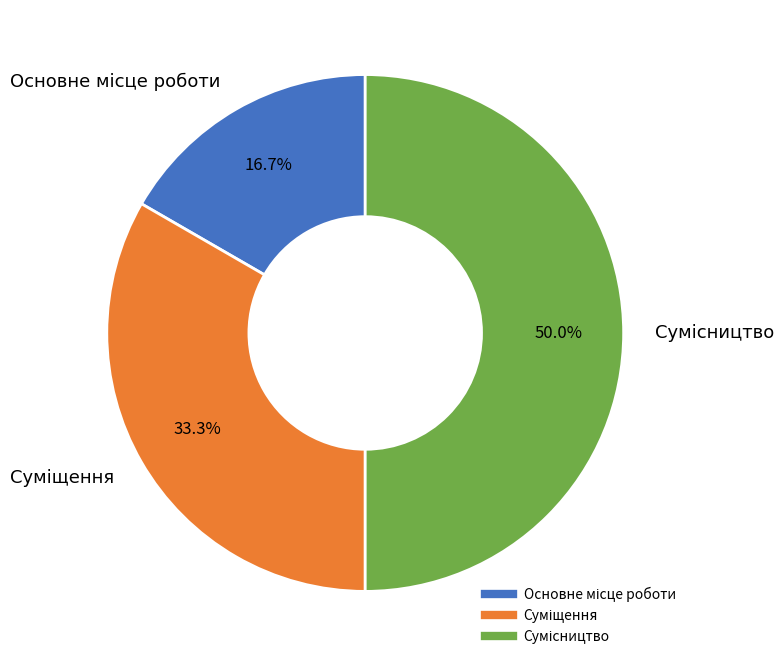

Is the sum of Суміщення and Сумісництво greater than half?

Yes